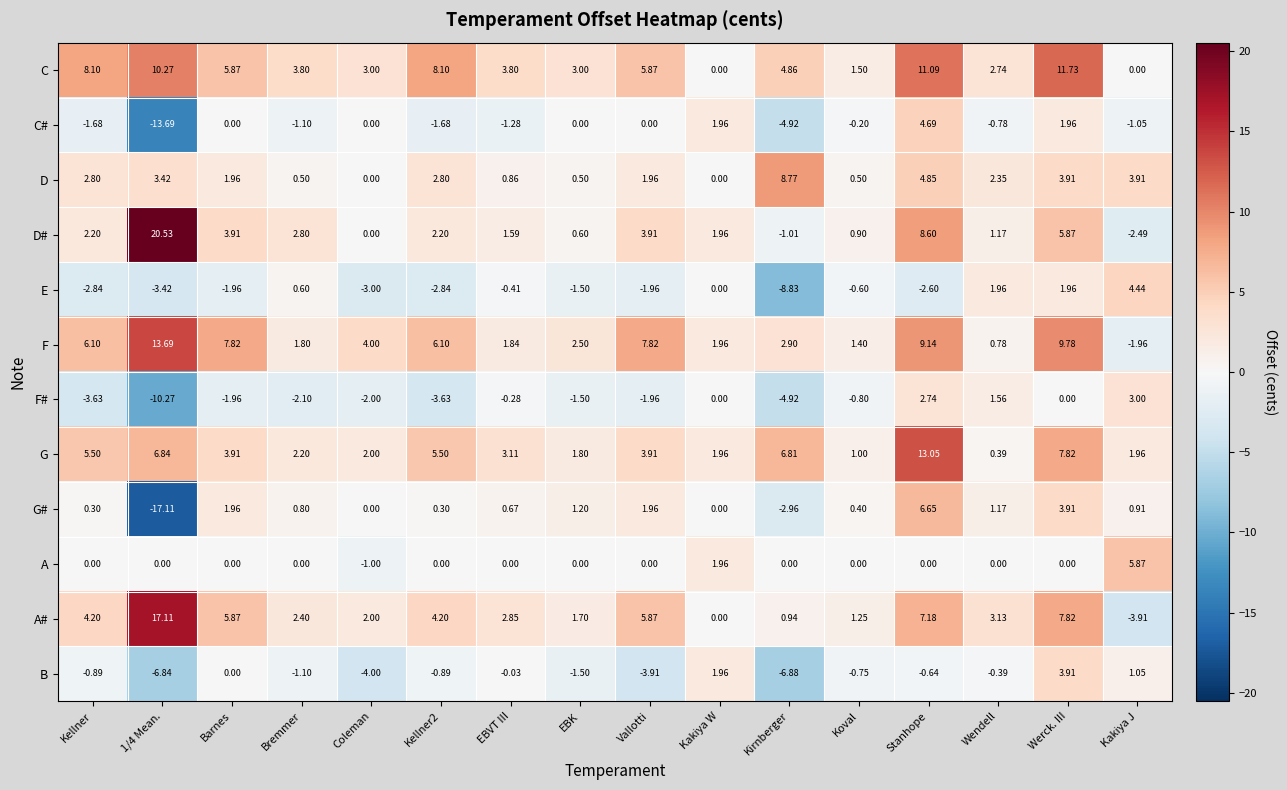

Rank the series by their maximum value, from highest to lowest.

D#, A#, F, G, C, D, G#, A, C#, E, B, F#